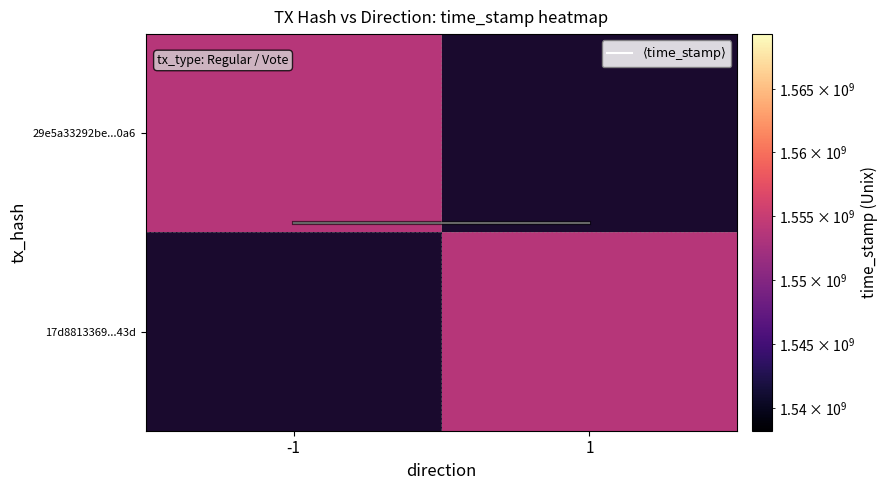

Is the value of 29e5a33292be...0a6 at 1 greater than the value of 17d8813369...43d at -1?

No